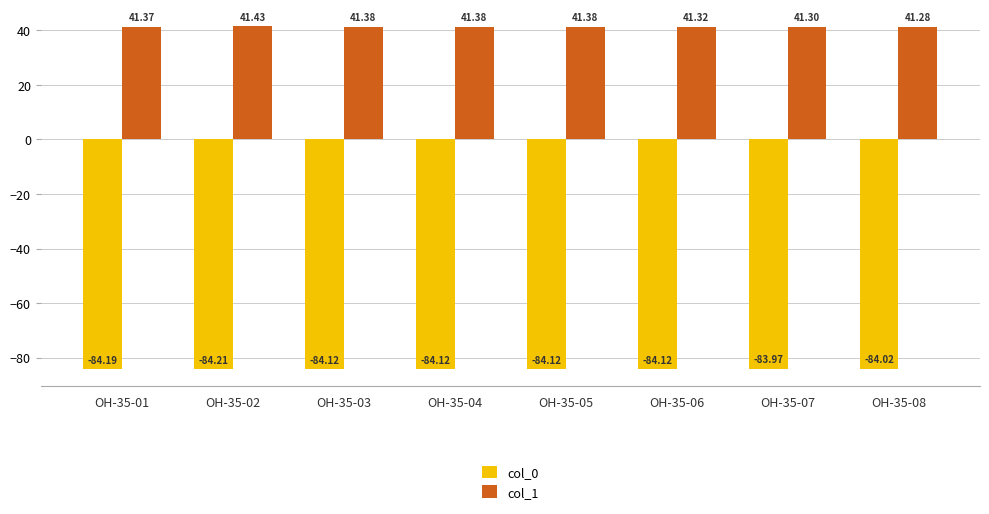

Are the bars horizontal?

No